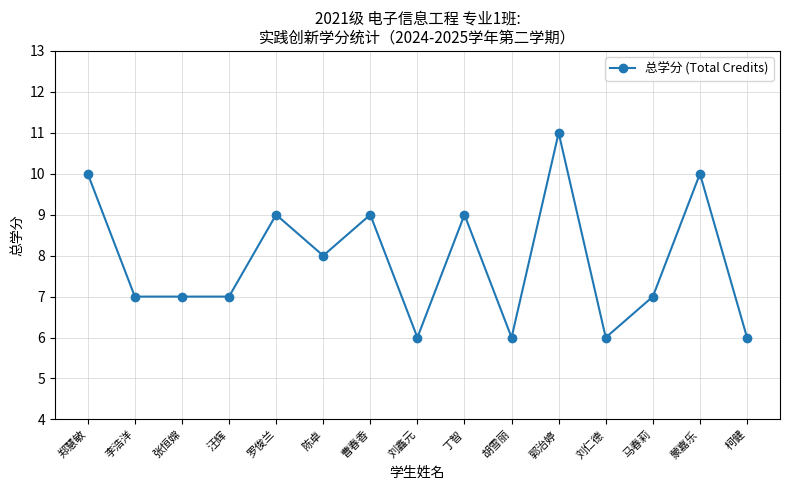

At which category does the chart reach its peak across all series?

郭治婷